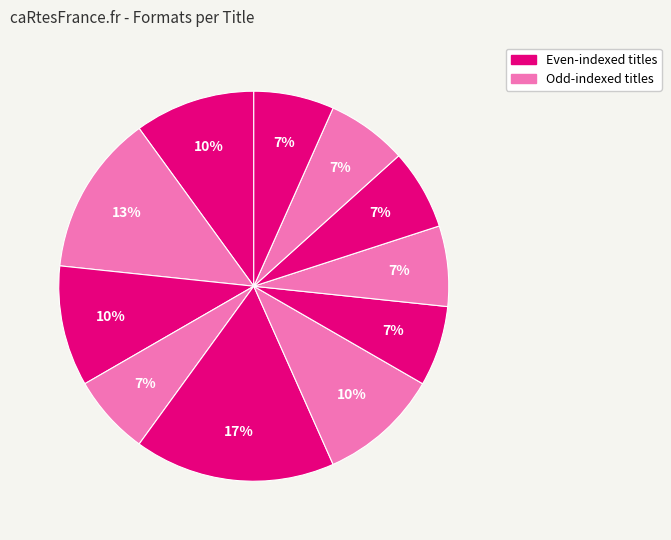

Count the number of slices in the pie.

11